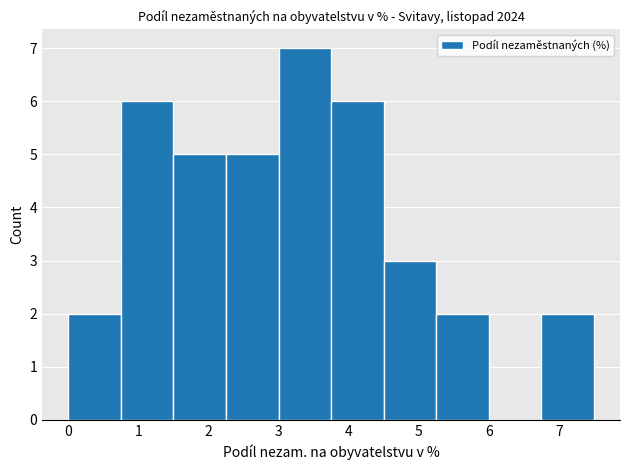

Which range on the x-axis has the tallest bar?

3.00 to 3.75